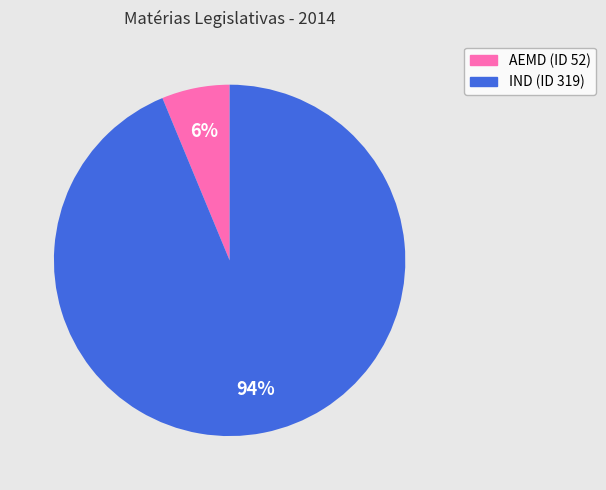

Rank the categories by value from lowest to highest.

AEMD (ID 52), IND (ID 319)